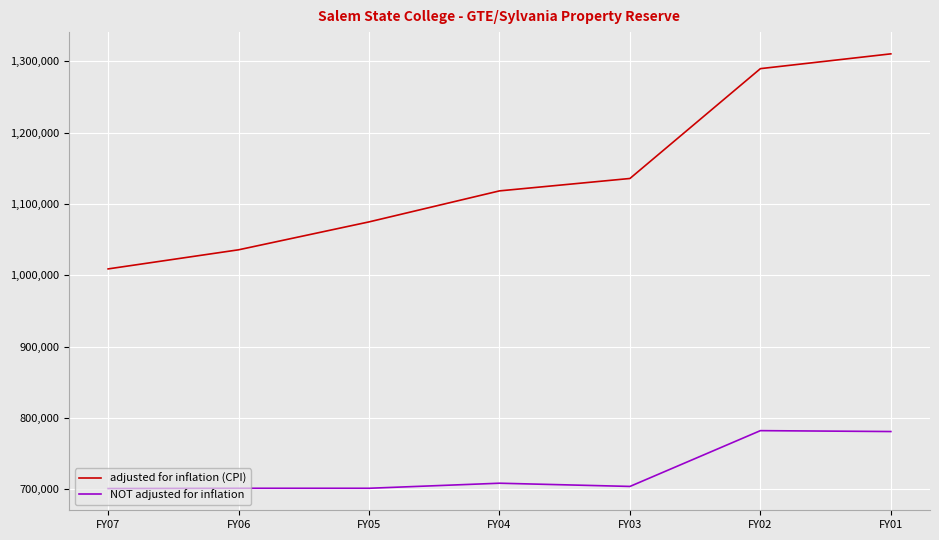

What is the lowest value of the NOT adjusted for inflation series?

701000